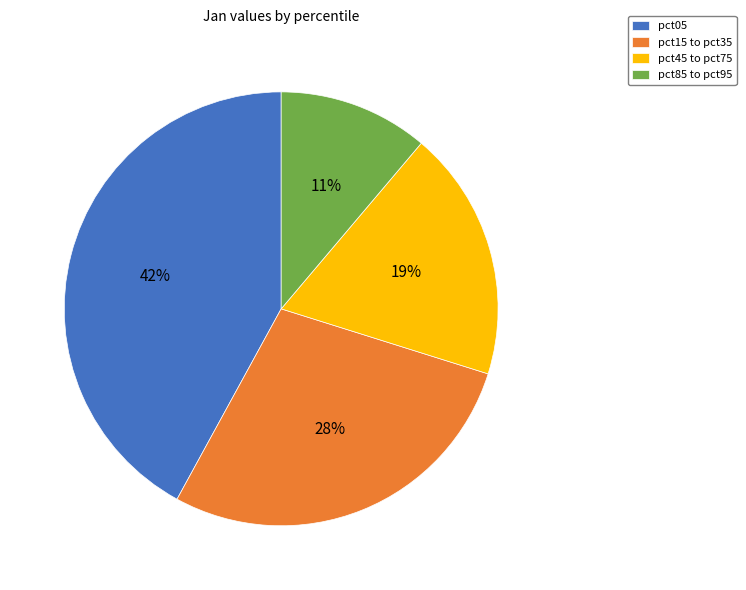

To the nearest percent, what portion does pct45 to pct75 represent?

19%